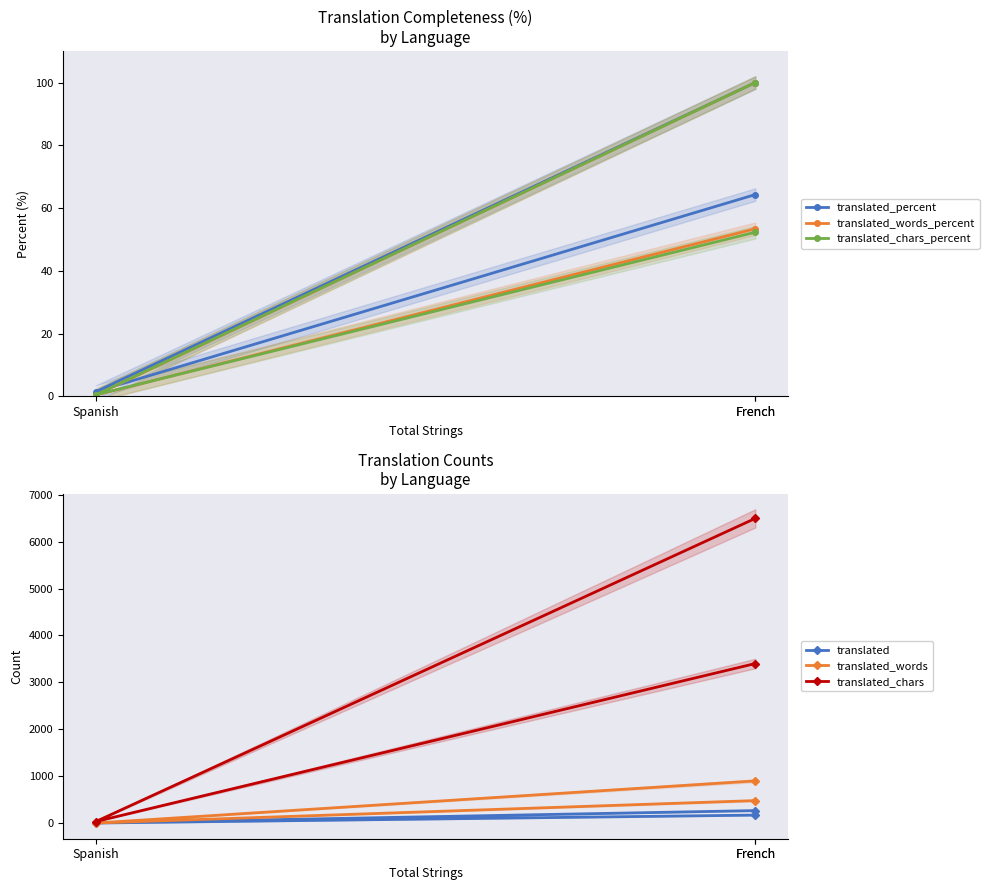

What is the highest value of the translated_words series?

902.0